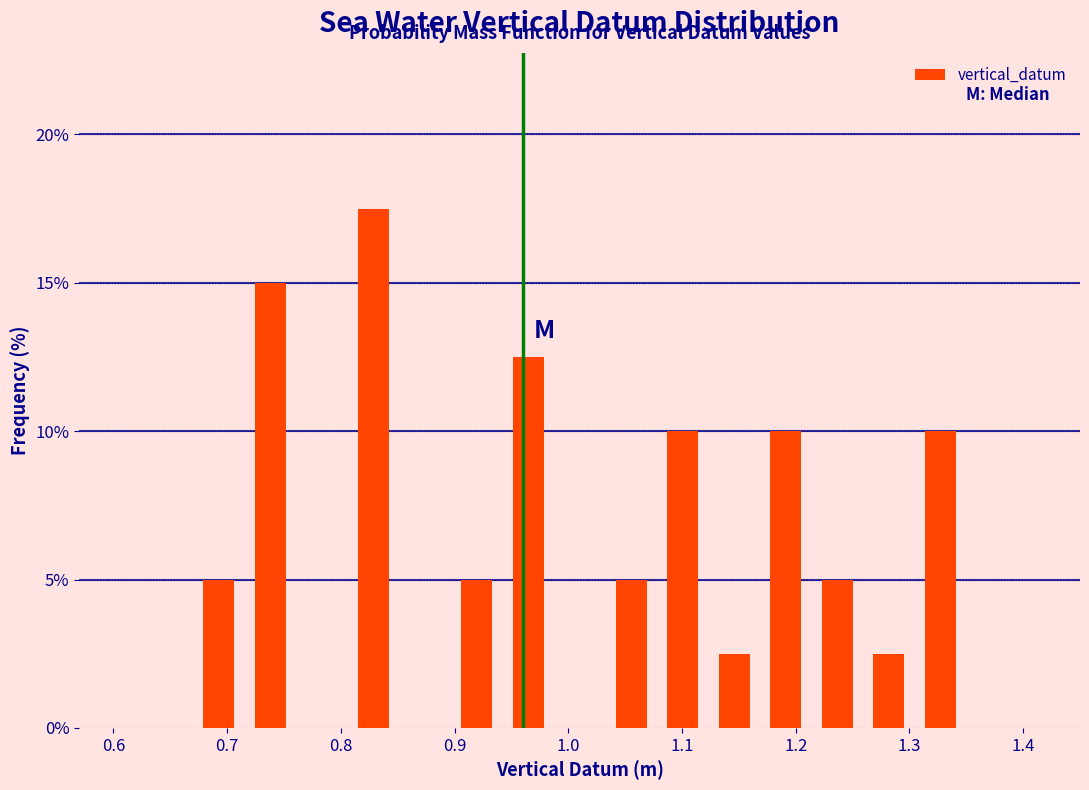

Over which range of the x-axis is the bar tallest?

0.81 to 0.85